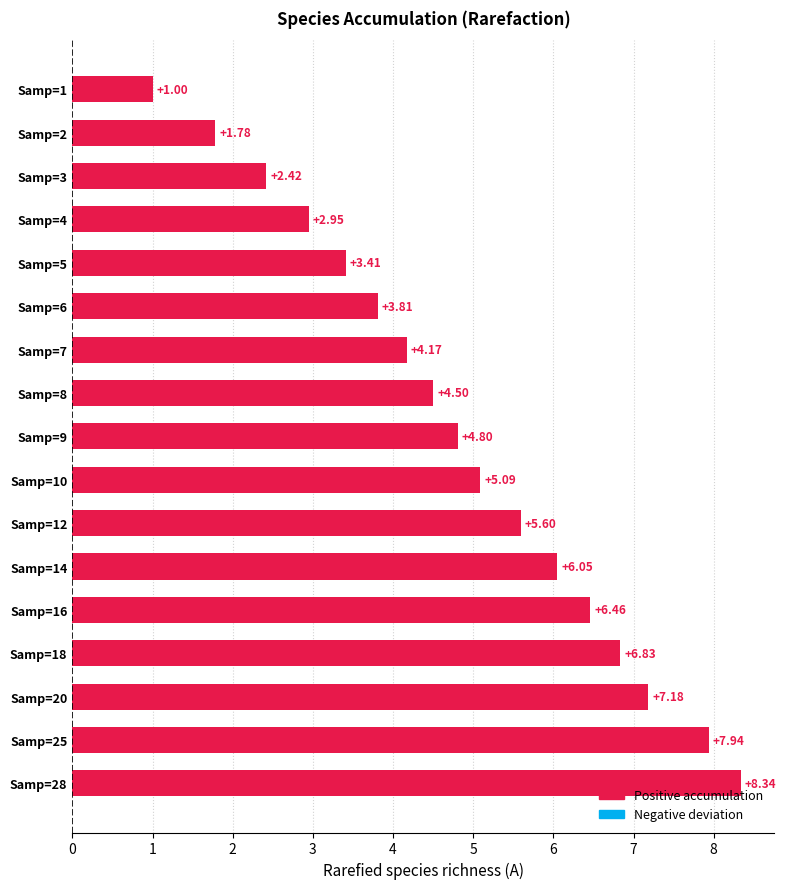

List the labels in order of value, largest first.

Samp=28, Samp=25, Samp=20, Samp=18, Samp=16, Samp=14, Samp=12, Samp=10, Samp=9, Samp=8, Samp=7, Samp=6, Samp=5, Samp=4, Samp=3, Samp=2, Samp=1